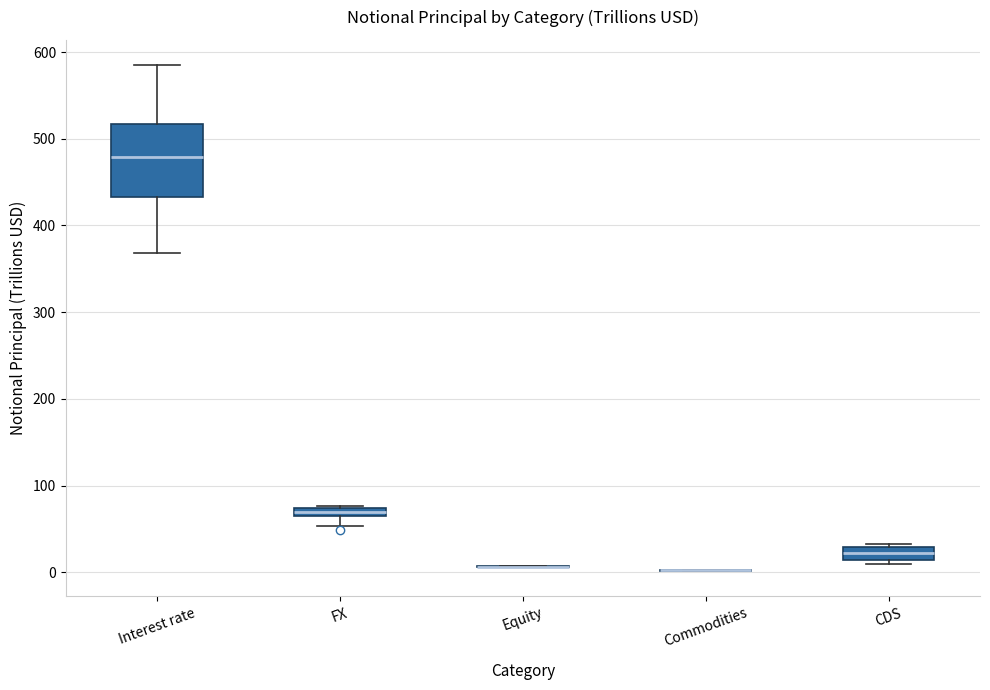

Which box is the tallest, from its lower edge to its upper edge?

Interest rate